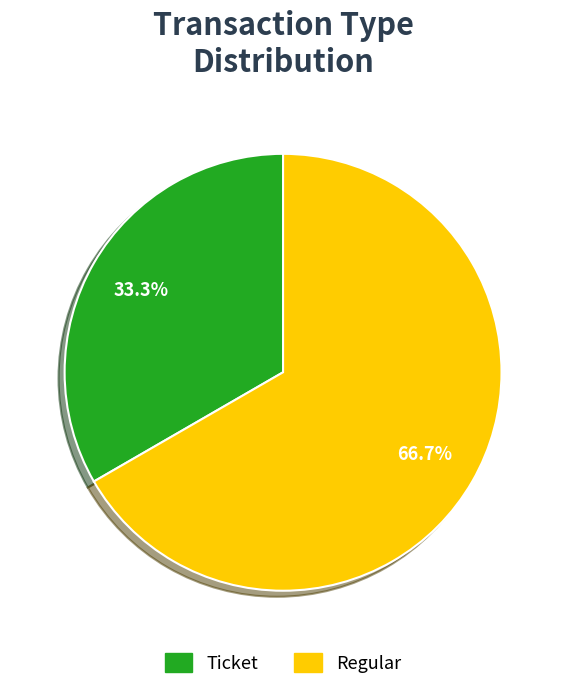

To the nearest percent, what is the average slice percentage?

50%